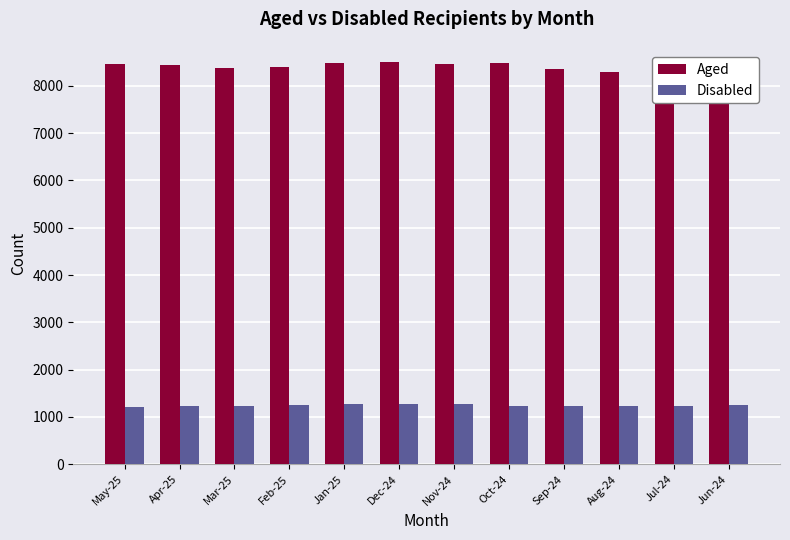

Is it true that Aged equals 14047 at Jul-24?

False